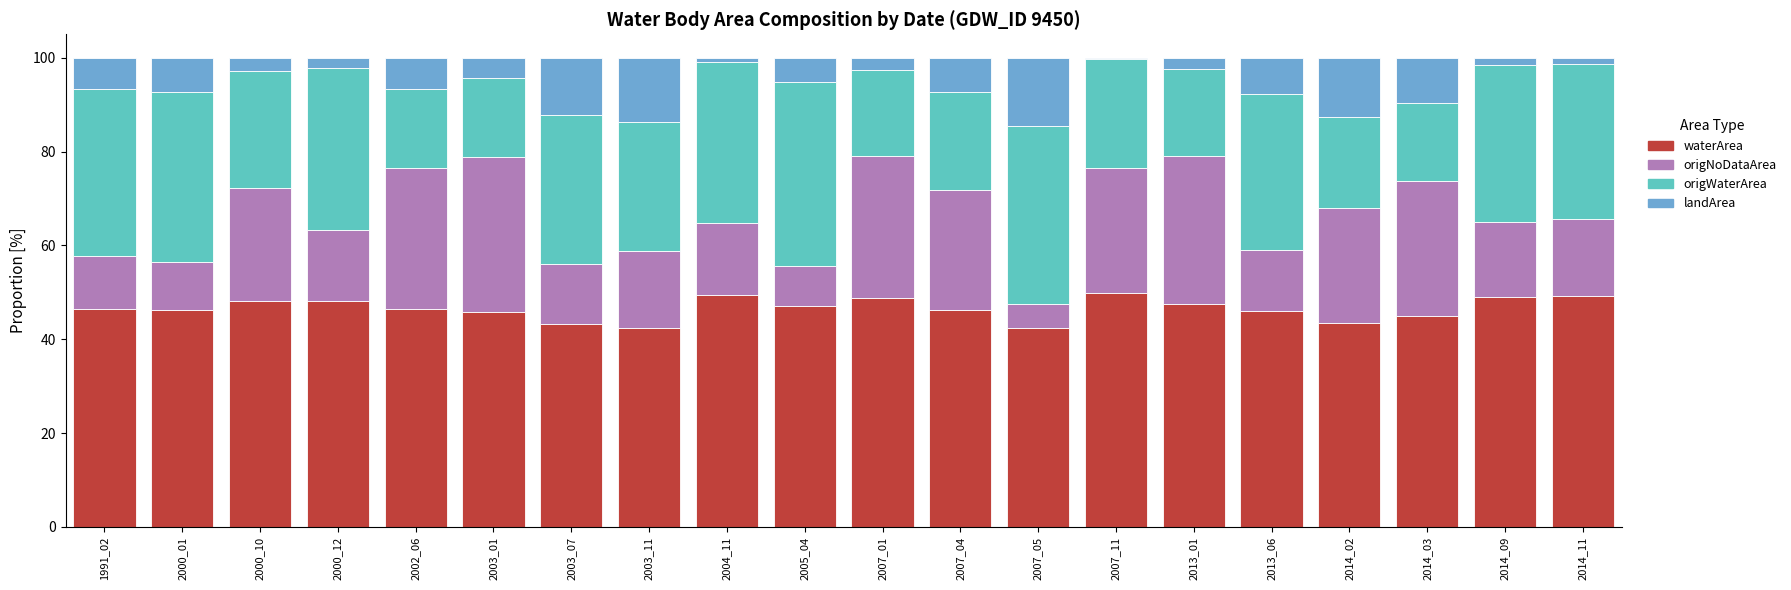

What is the total value across all series at 2005_04?

100.0